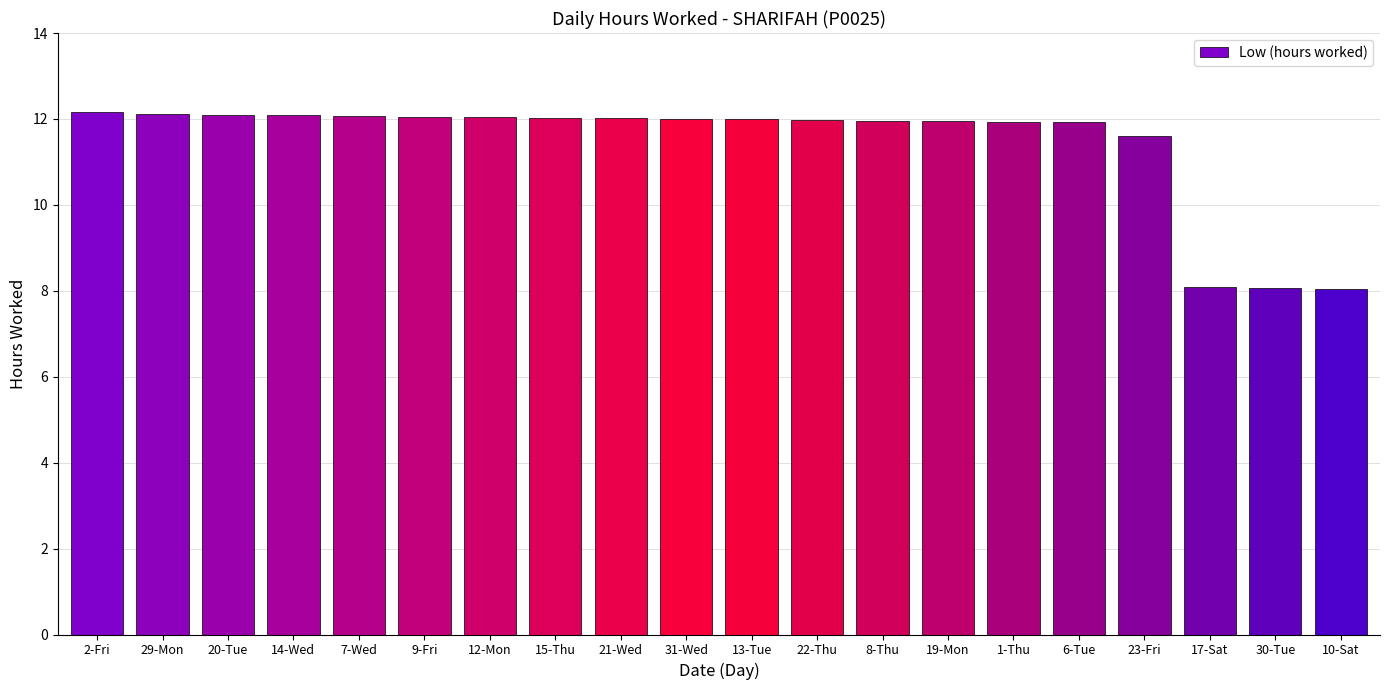

How many categories are shown in the chart?

20